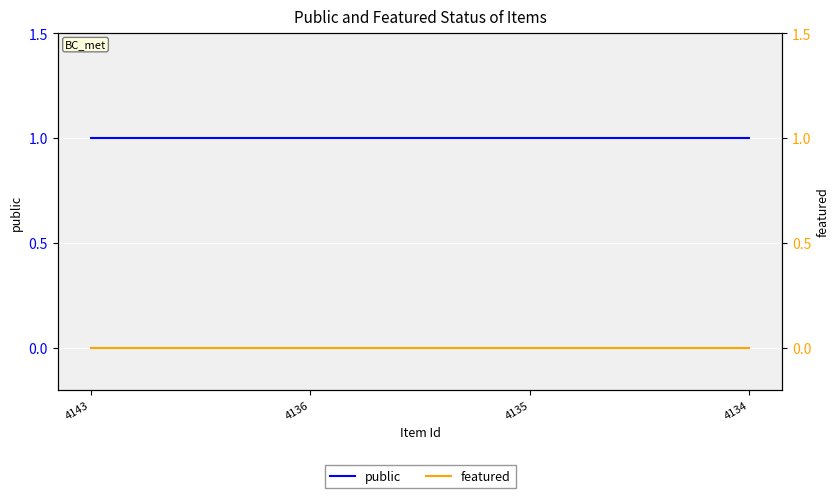

At how many categories does at least one series exceed 0?

4